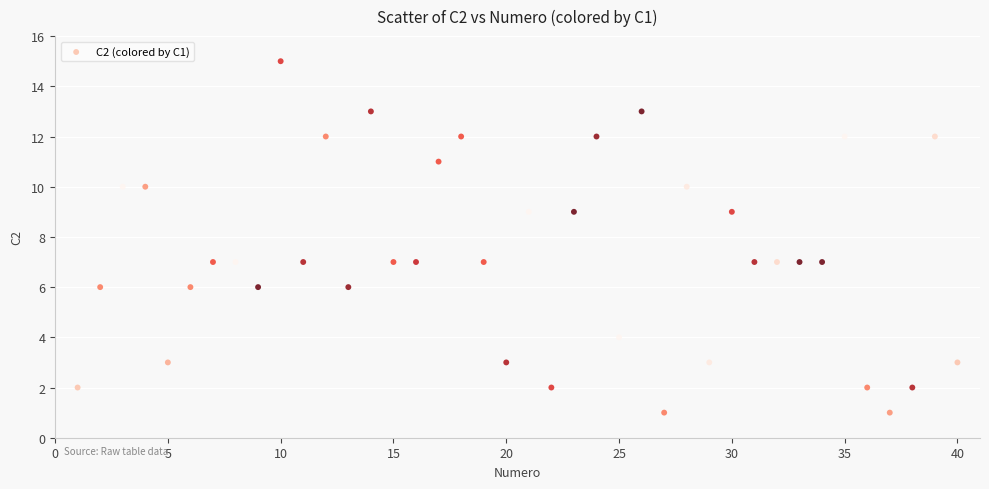

What is the range of Y values (max minus min)?

14